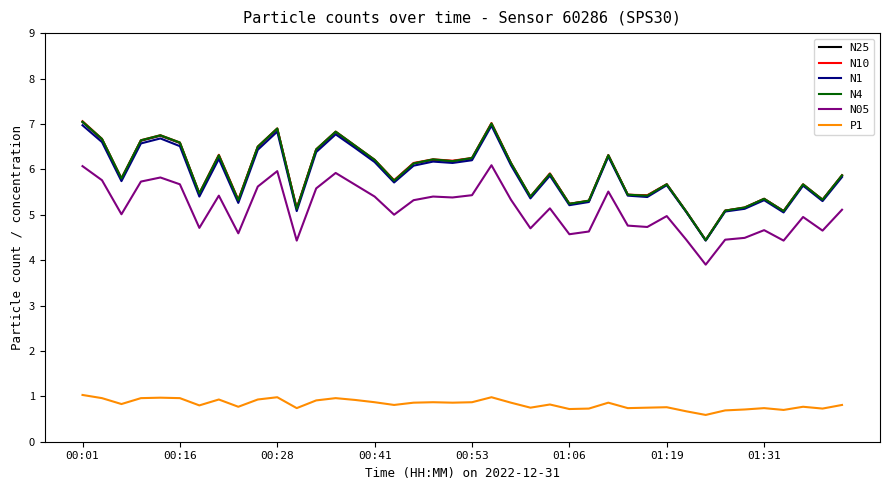

What is the difference between the maximum and minimum values in the N4 series?

2.6